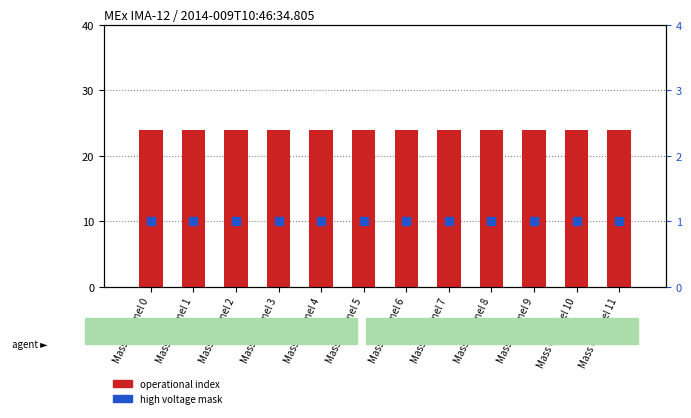

At which category is the sum across all series the highest?

Mass Channel 0